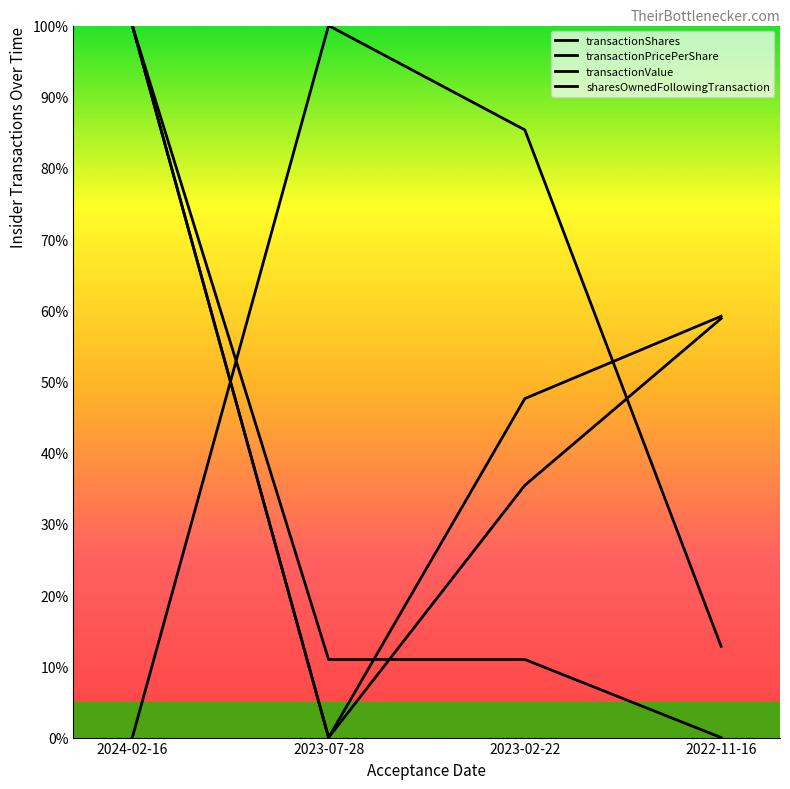

What is the total value across all series at 2023-02-22?

179.4